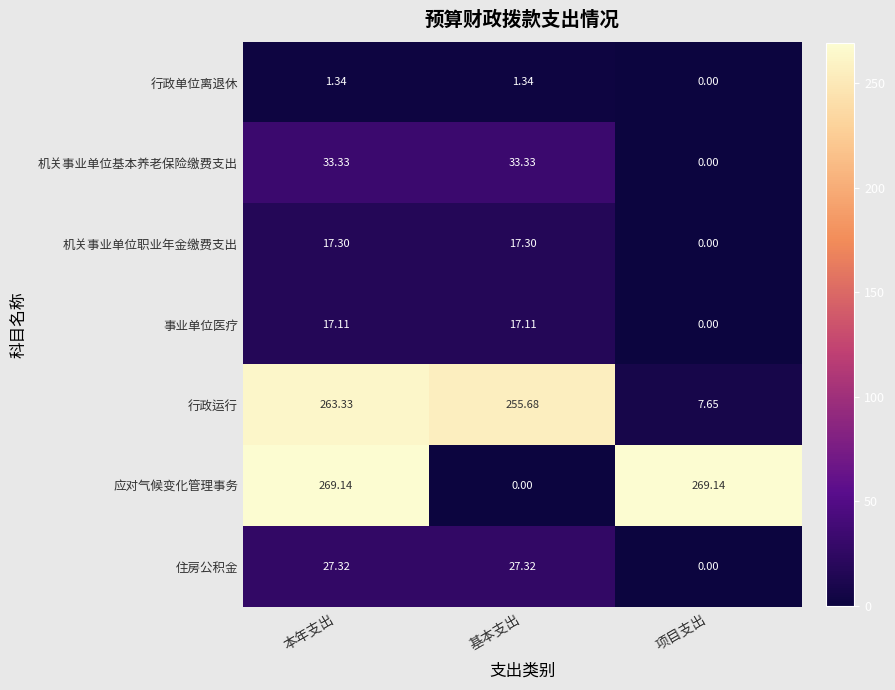

At which label is 住房公积金 closest to 13?

项目支出